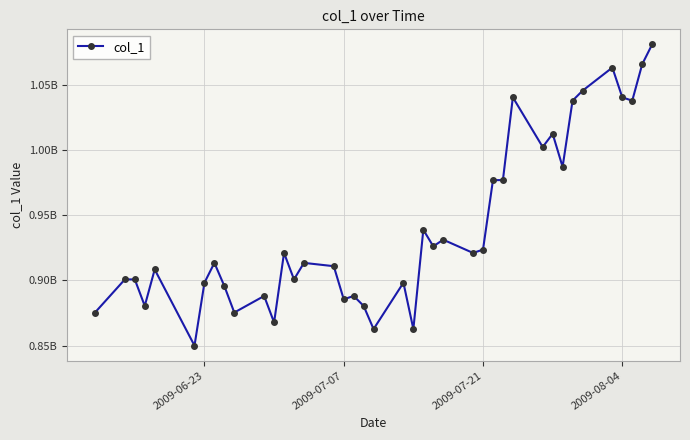

What is the sum of all values?

37581657905.1